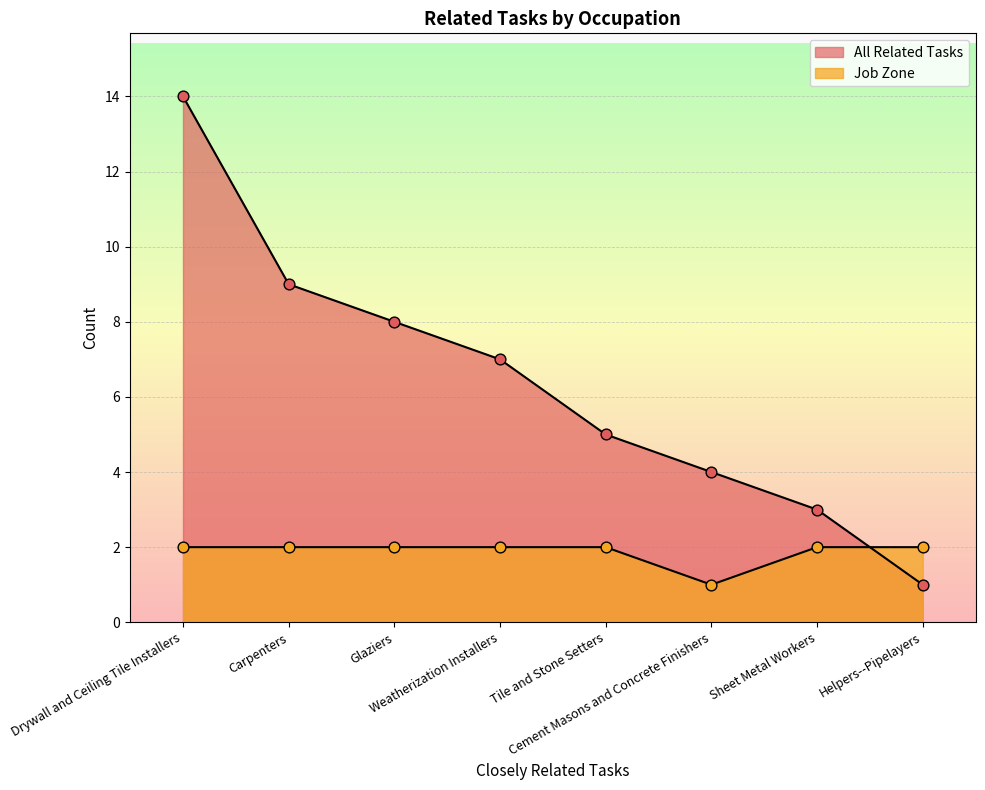

What are all the series names shown in the legend?

All Related Tasks, Job Zone